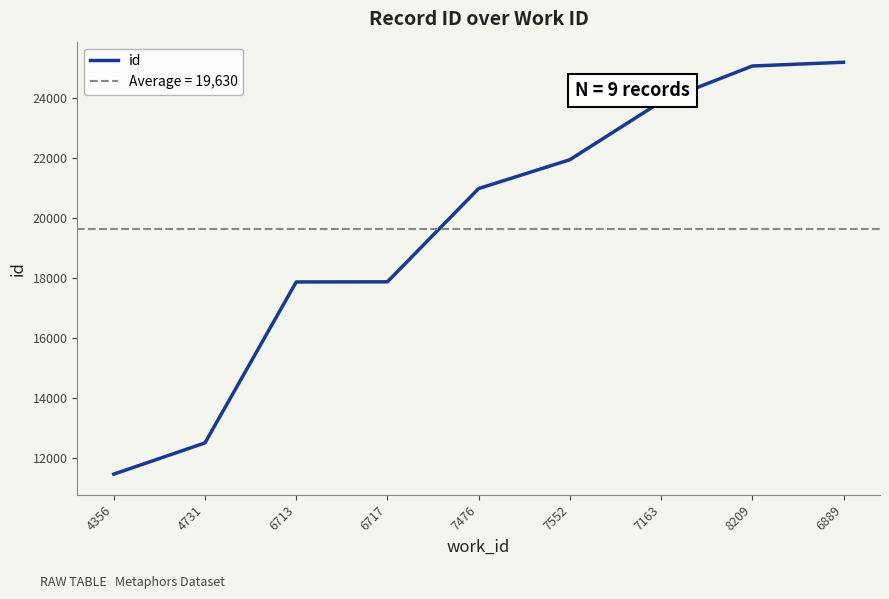

What is the difference between the maximum and minimum values?

13715